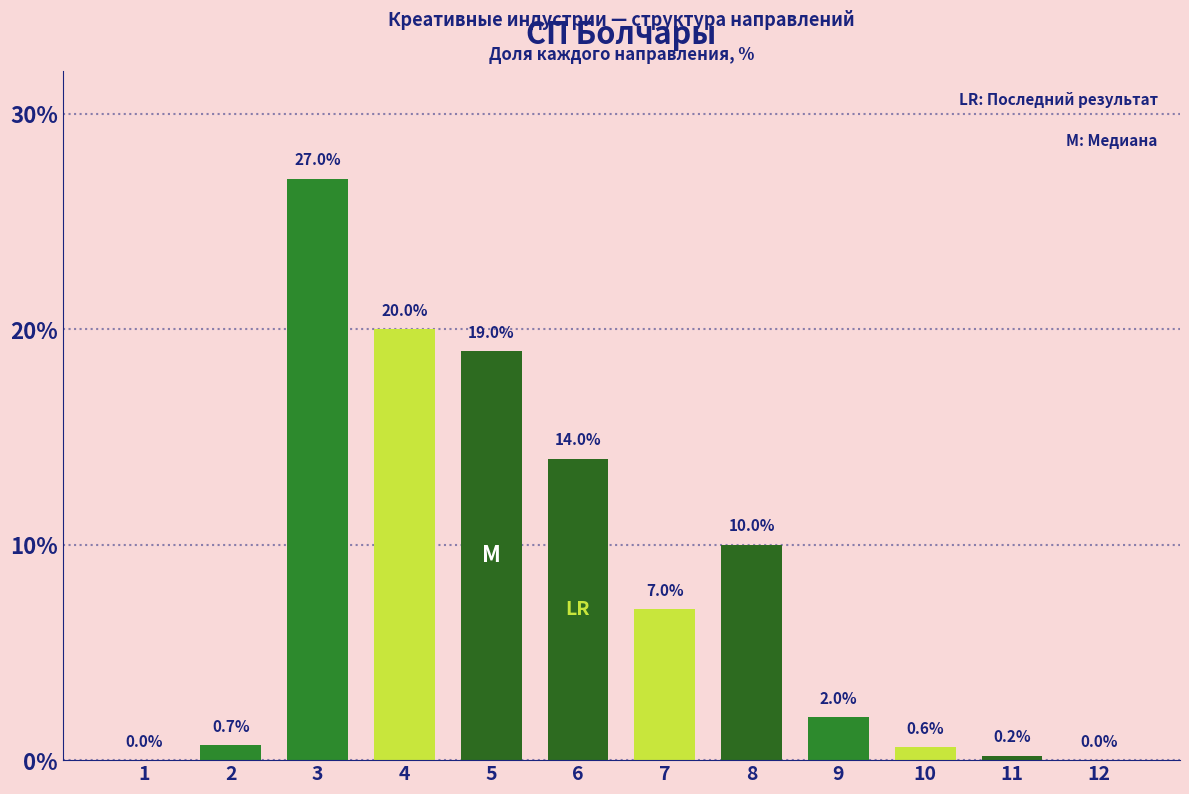

Reading right to left, transcribe all the data shown in this chart.

12=0.0	11=0.2	10=0.6	9=2.0	8=10.0	7=7.0	6=14.0	5=19.0	4=20.0	3=27.0	2=0.7	1=0.0